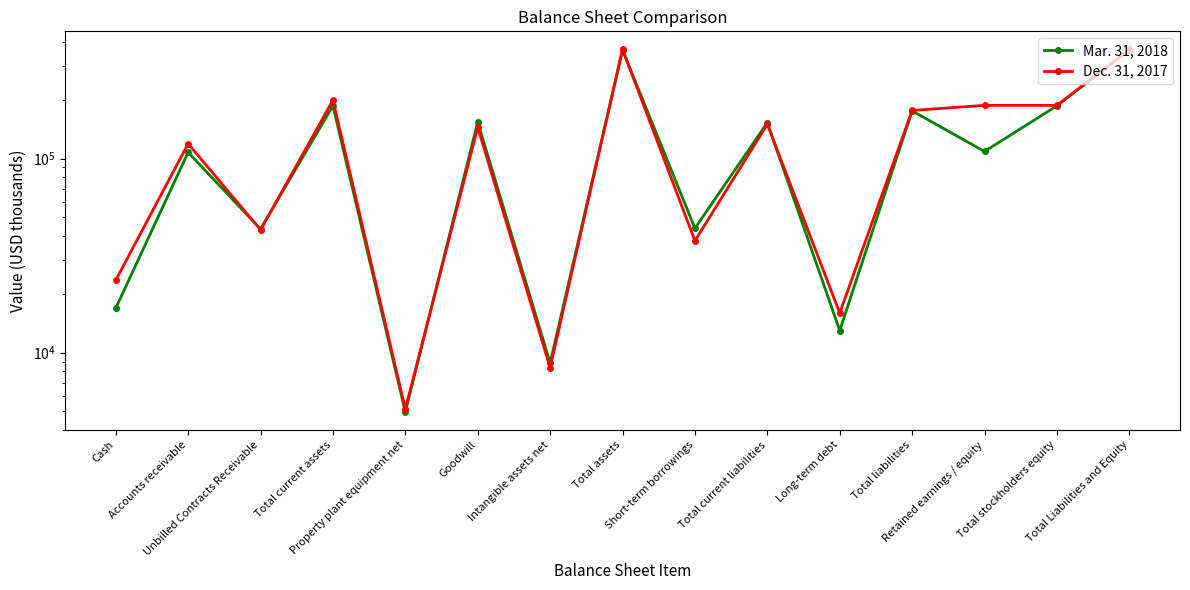

How many values in the Dec. 31, 2017 series are below 144835?

7